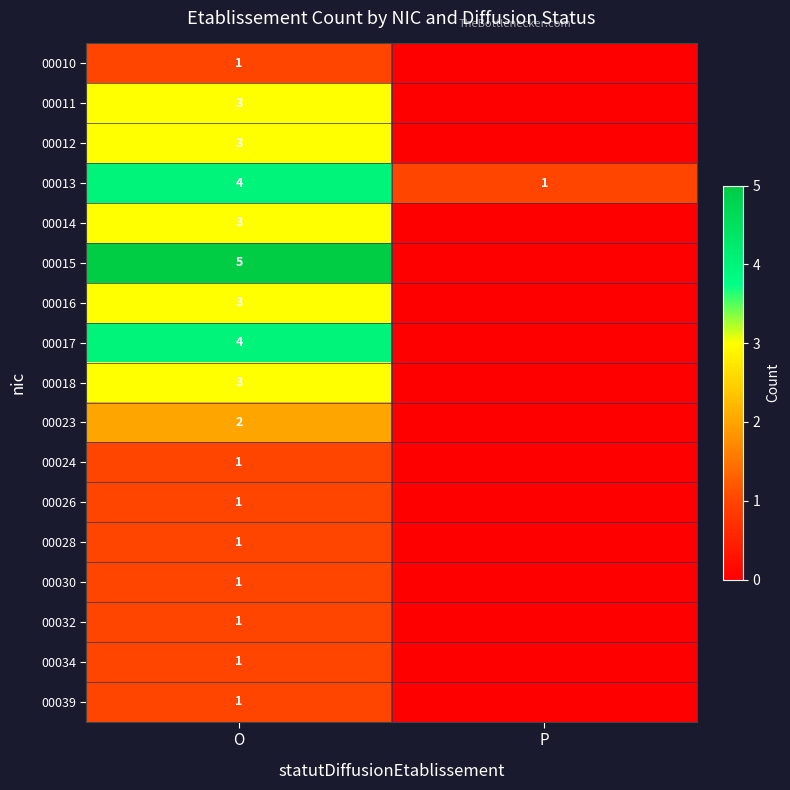

What is the spread (max minus min) of values at O?

4